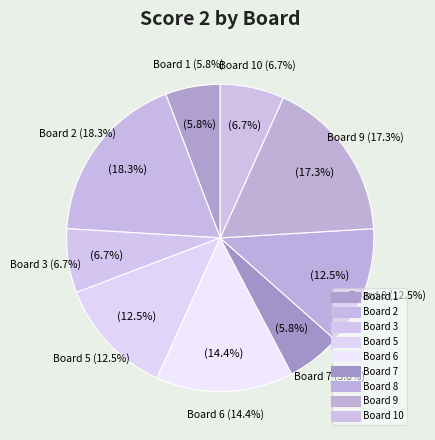

What is the smallest slice in the pie chart?

Board 4